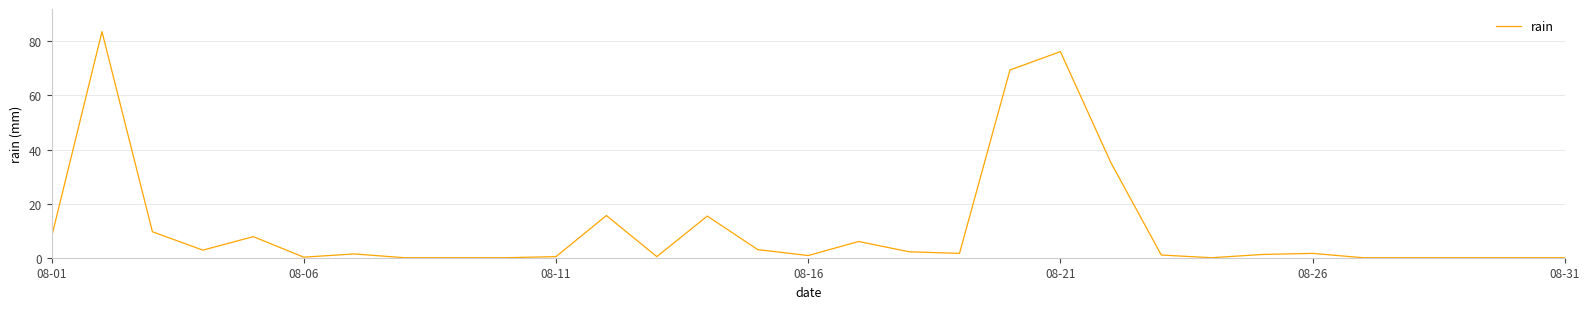

What is the greatest value displayed?

83.6